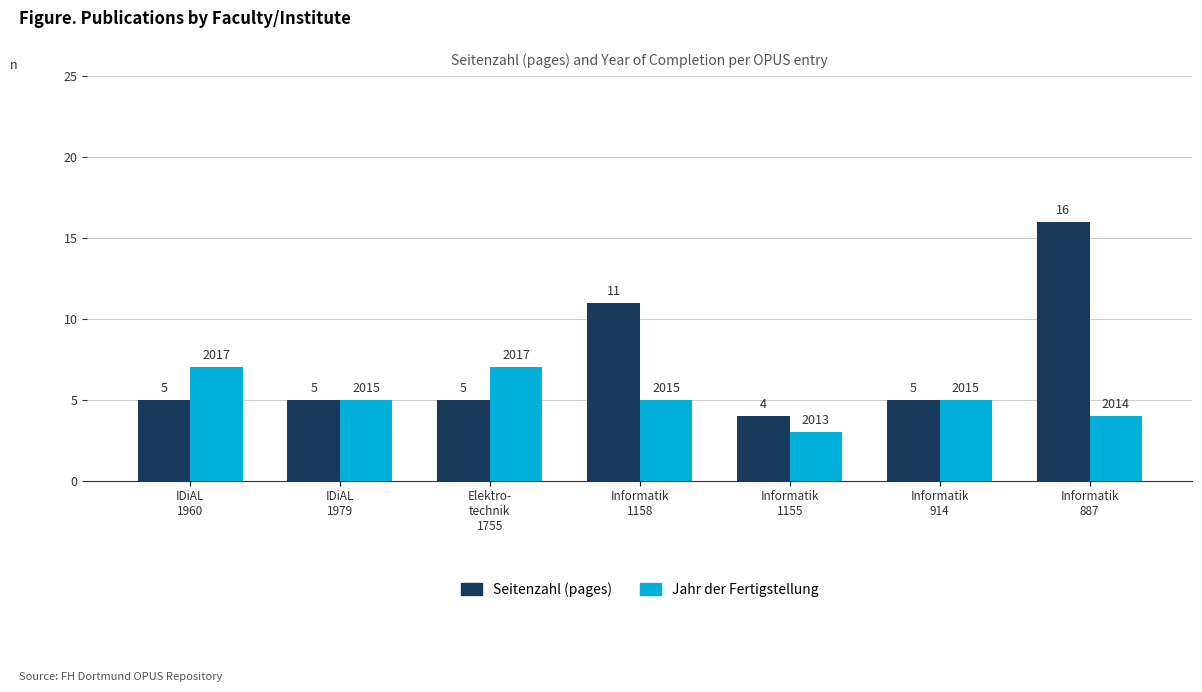

What is the maximum value shown in the chart?

16